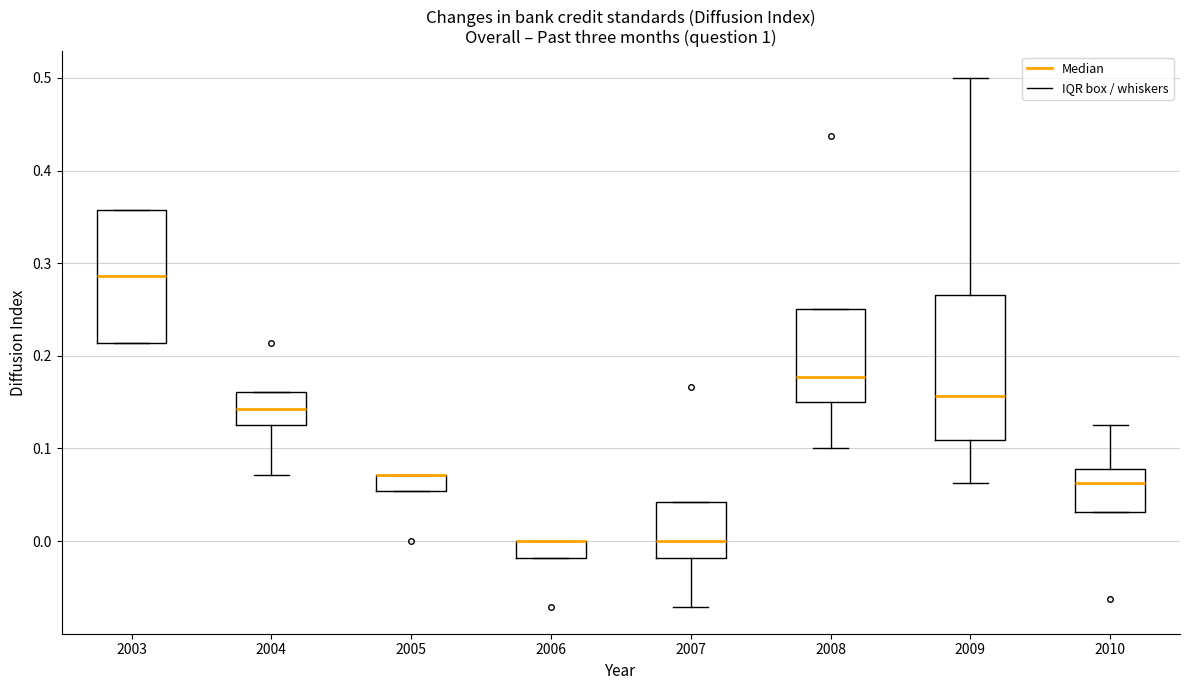

Reading left to right, transcribe this box plot: for each box, give where its median line is, the range the box spans, and where its two whiskers end, as read against the y-axis. The values are not printed on the chart, so give them approximately, as read against the axis.

2003: median 0.29, box 0.21 to 0.36, whiskers 0.21 to 0.36
2004: median 0.14, box 0.12 to 0.16, whiskers 0.07 to 0.16
2005: median 0.07 (drawn on the box's upper edge), box 0.05 to 0.07, whiskers 0.05 to 0.07
2006: median 0.00 (drawn on the box's upper edge), box -0.02 to 0.00, whiskers -0.02 to 0.00
2007: median 0.00, box -0.02 to 0.04, whiskers -0.07 to 0.04
2008: median 0.18, box 0.15 to 0.25, whiskers 0.10 to 0.25
2009: median 0.16, box 0.11 to 0.27, whiskers 0.06 to 0.50
2010: median 0.06, box 0.03 to 0.08, whiskers 0.03 to 0.13